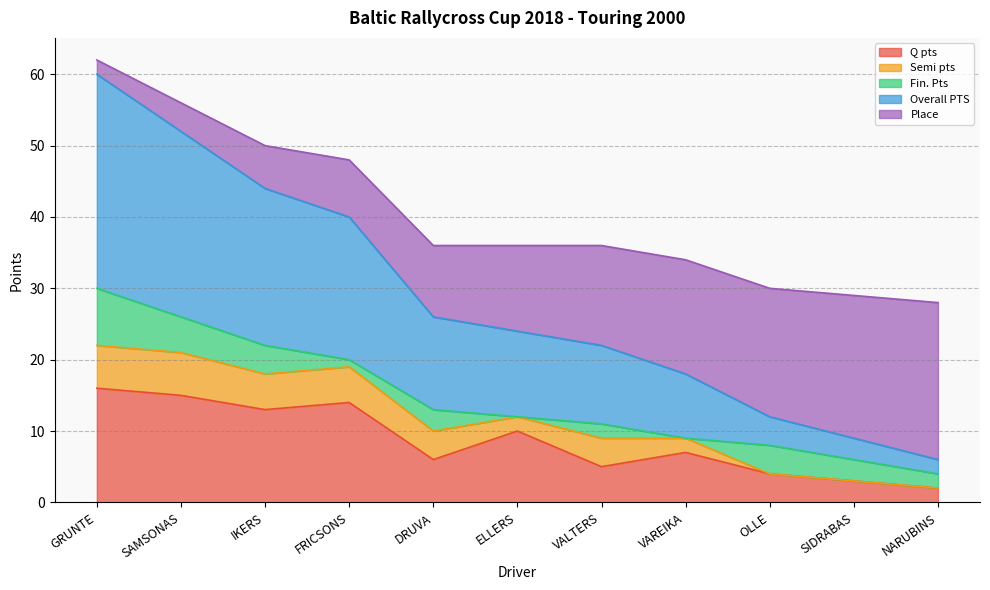

What position from the left is OLLE?

9